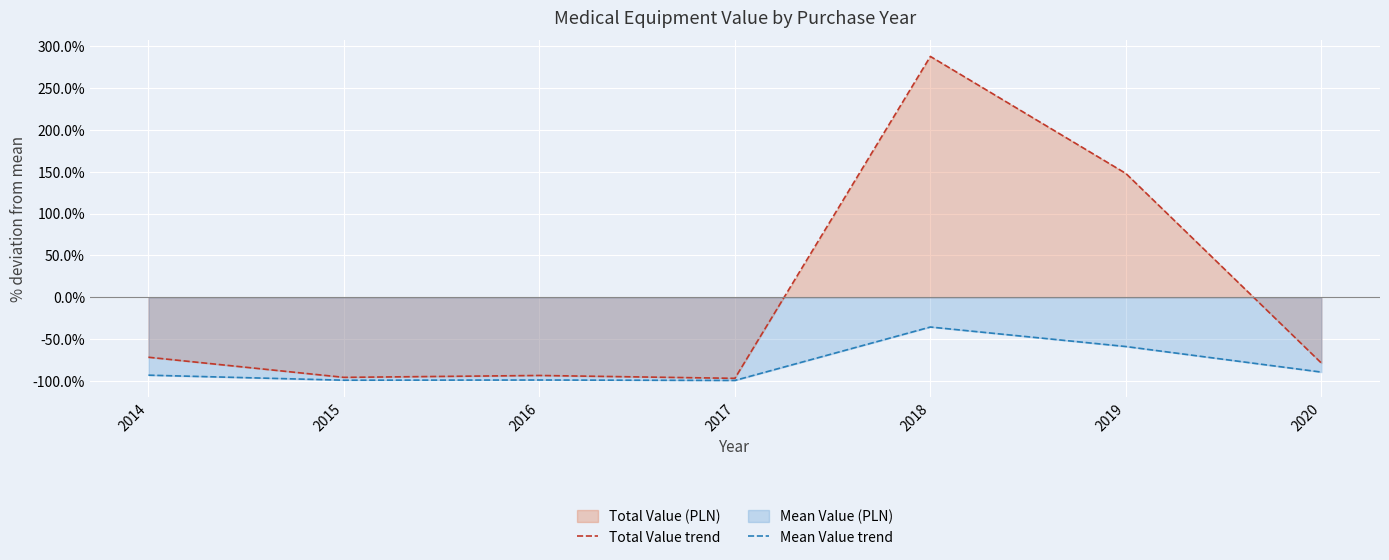

Which label corresponds to the smallest value in the chart?

2017